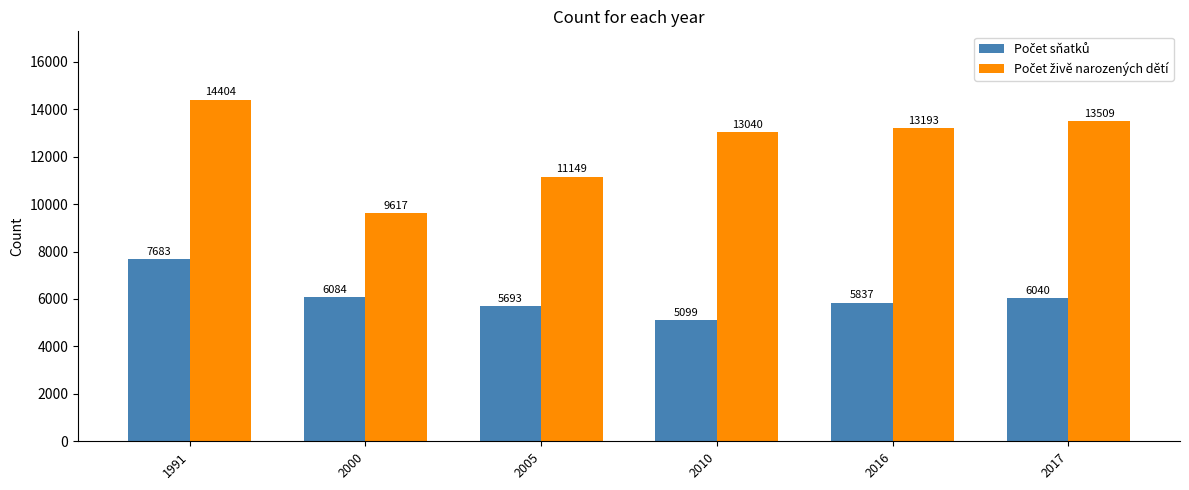

At which category does the chart reach its peak across all series?

1991